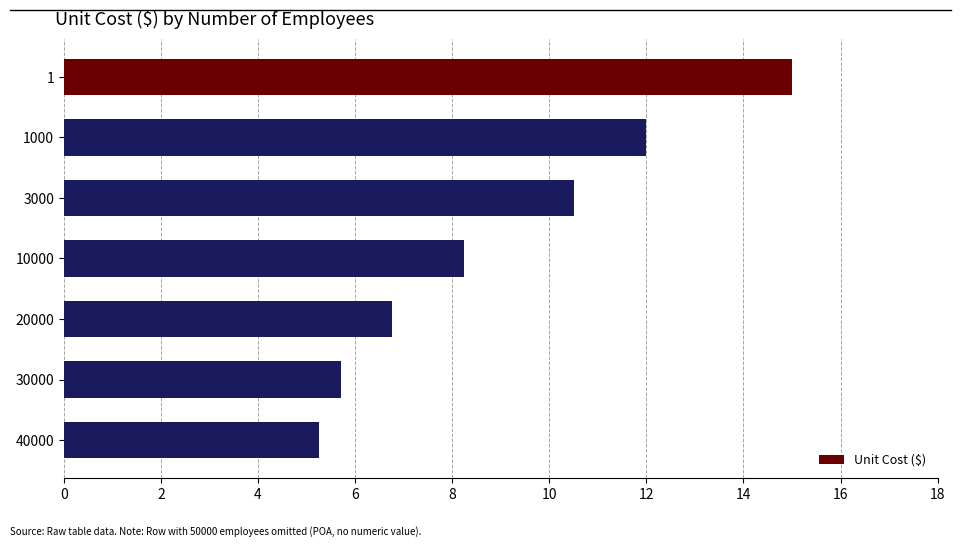

What is the ratio of the value at 10000 to the value at 30000?

1.4